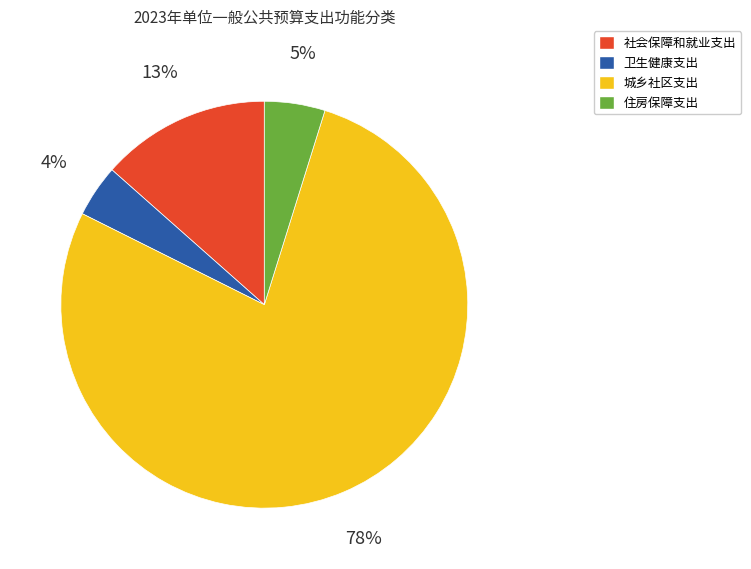

True or false: 城乡社区支出 accounts for 69% of the total.

False